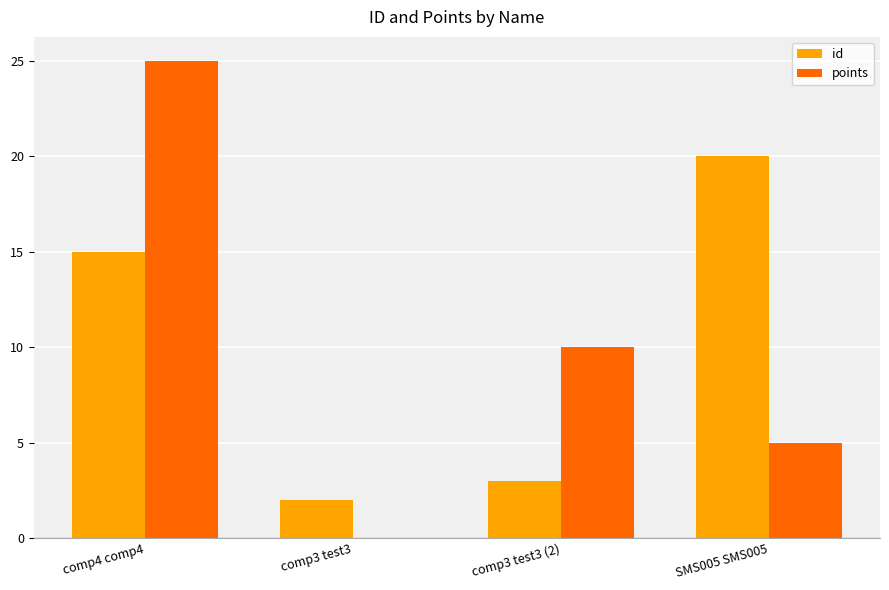

Is the value of points at SMS005 SMS005 greater than the value of id at comp3 test3?

Yes